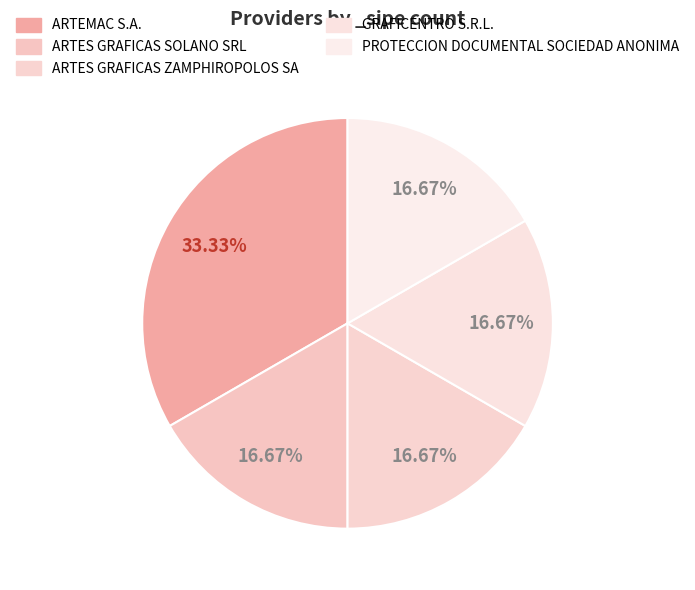

Count the number of slices in the pie.

5